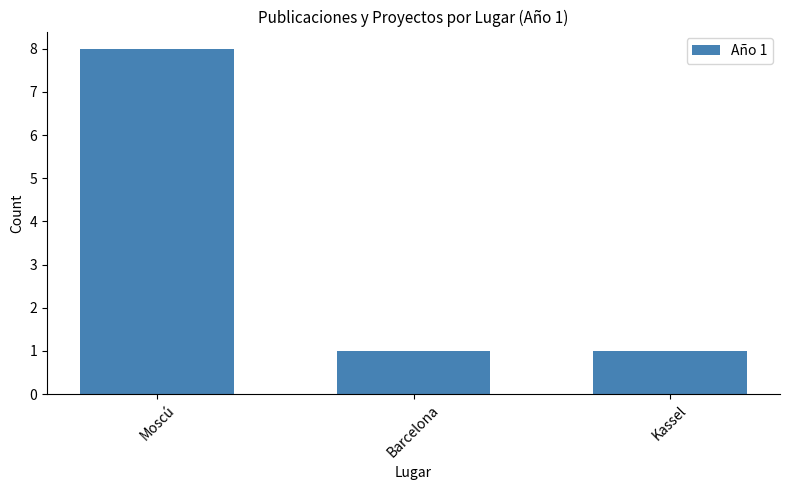

The chart shows a value of 1 at Barcelona. True or false?

True